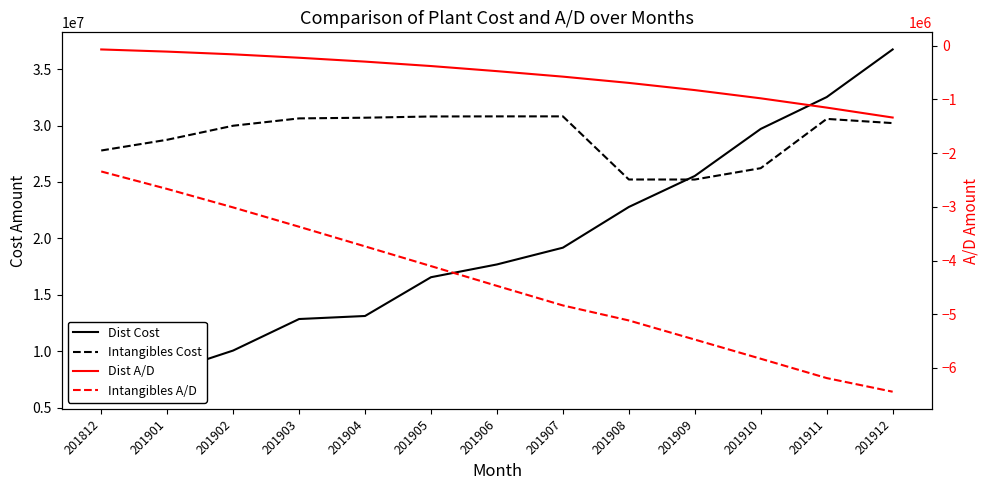

List the labels in order of Dist A/D value, smallest first.

201912, 201911, 201910, 201909, 201908, 201907, 201906, 201905, 201904, 201903, 201902, 201901, 201812